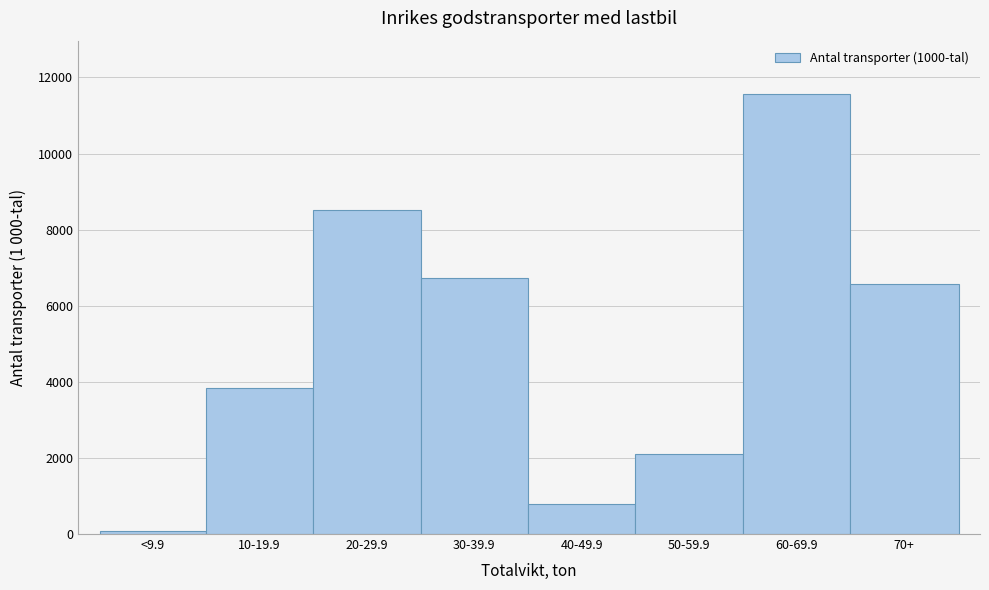

Reading left to right, list all the values displayed in this chart.

<9.9=78.6	10-19.9=3840.0	20-29.9=8516.8	30-39.9=6723.1	40-49.9=779.3	50-59.9=2108.6	60-69.9=11577.4	70+=6570.2